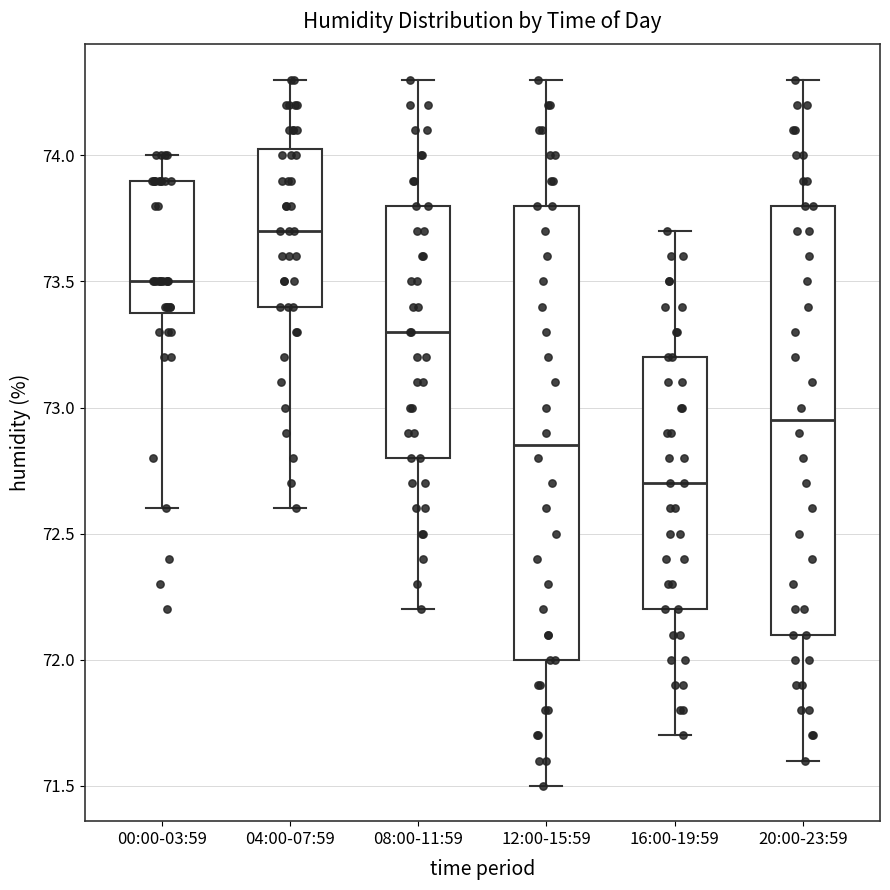

Reading left to right, transcribe this box plot: for each box, give where its median line is, the range the box spans, and where its two whiskers end, as read against the y-axis. The values are not printed on the chart, so give them approximately, as read against the axis.

00:00-03:59: median 73.50, box 73.40 to 73.90, whiskers 72.60 to 74.00
04:00-07:59: median 73.70, box 73.40 to 74.05, whiskers 72.60 to 74.30
08:00-11:59: median 73.30, box 72.80 to 73.80, whiskers 72.20 to 74.30
12:00-15:59: median 72.85, box 72.00 to 73.80, whiskers 71.50 to 74.30
16:00-19:59: median 72.70, box 72.20 to 73.20, whiskers 71.70 to 73.70
20:00-23:59: median 72.95, box 72.10 to 73.80, whiskers 71.60 to 74.30